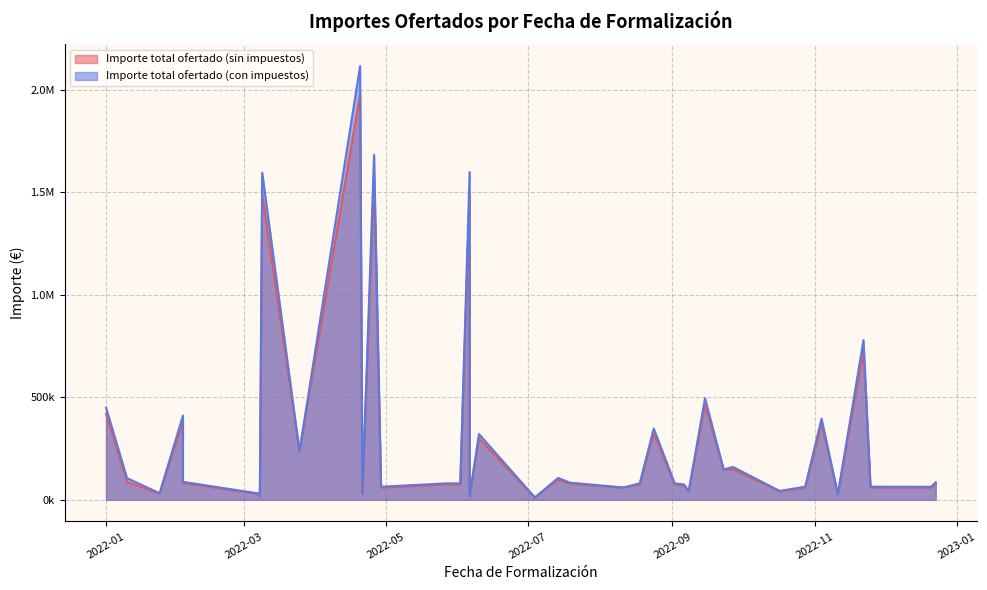

How many series are shown in this chart?

2